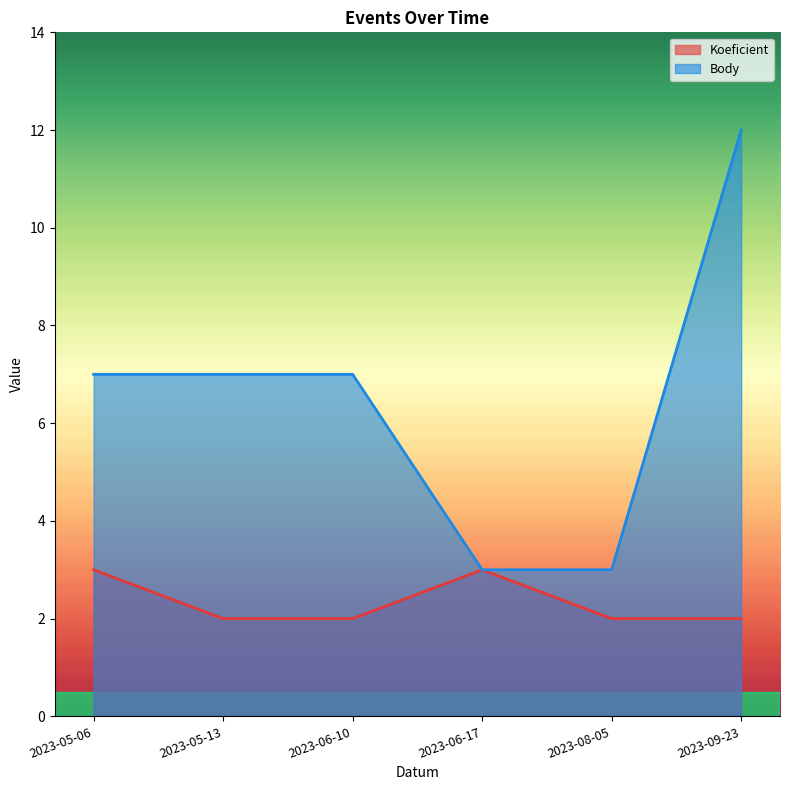

Where does the Body series first go above 7?

2023-09-23